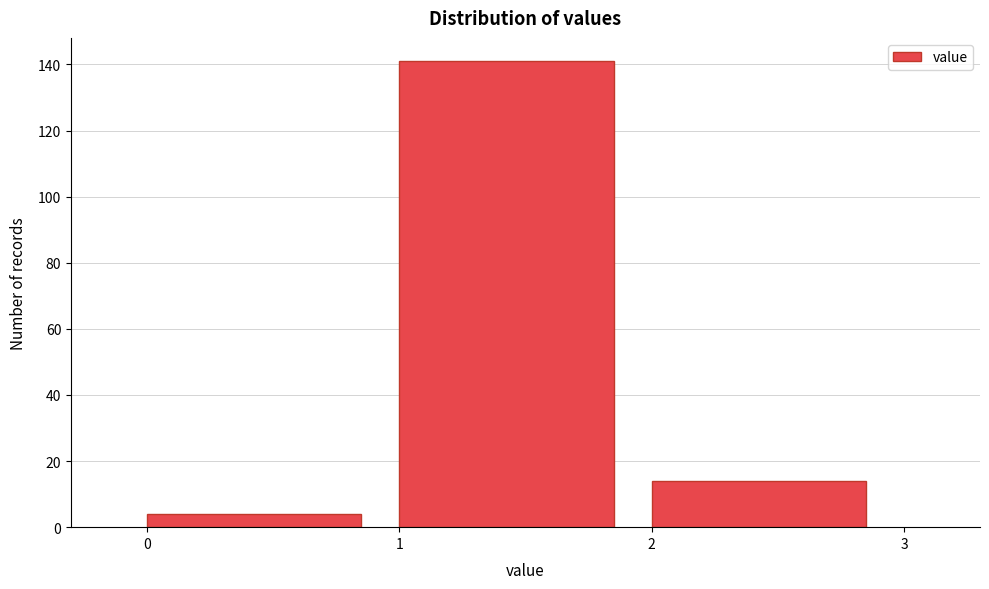

Reading left to right, list every bar in this chart as the range it spans on the x-axis followed by its height. The values are not printed on the chart, so give them approximately, as read against the axis.

0 to 1: 4
1 to 2: 142
2 to 3: 14